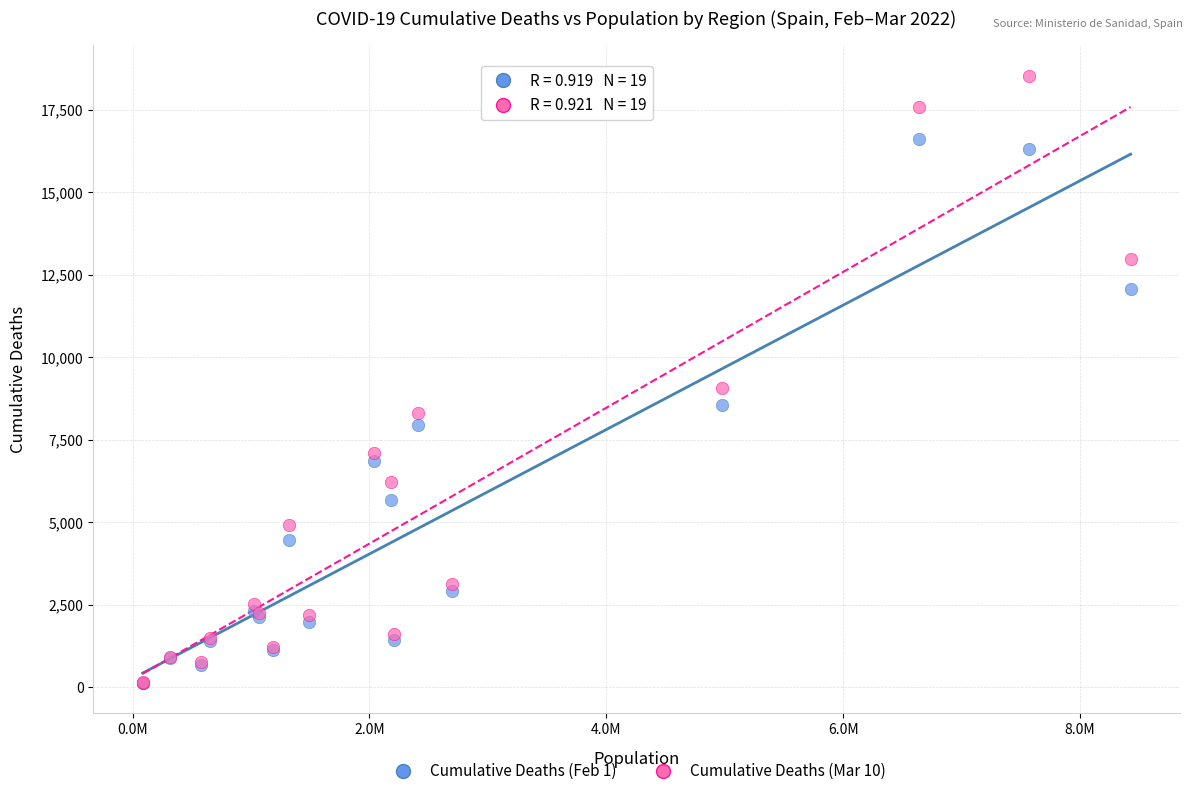

Which series has the widest spread of Y values?

Cumulative Deaths (Mar 10)